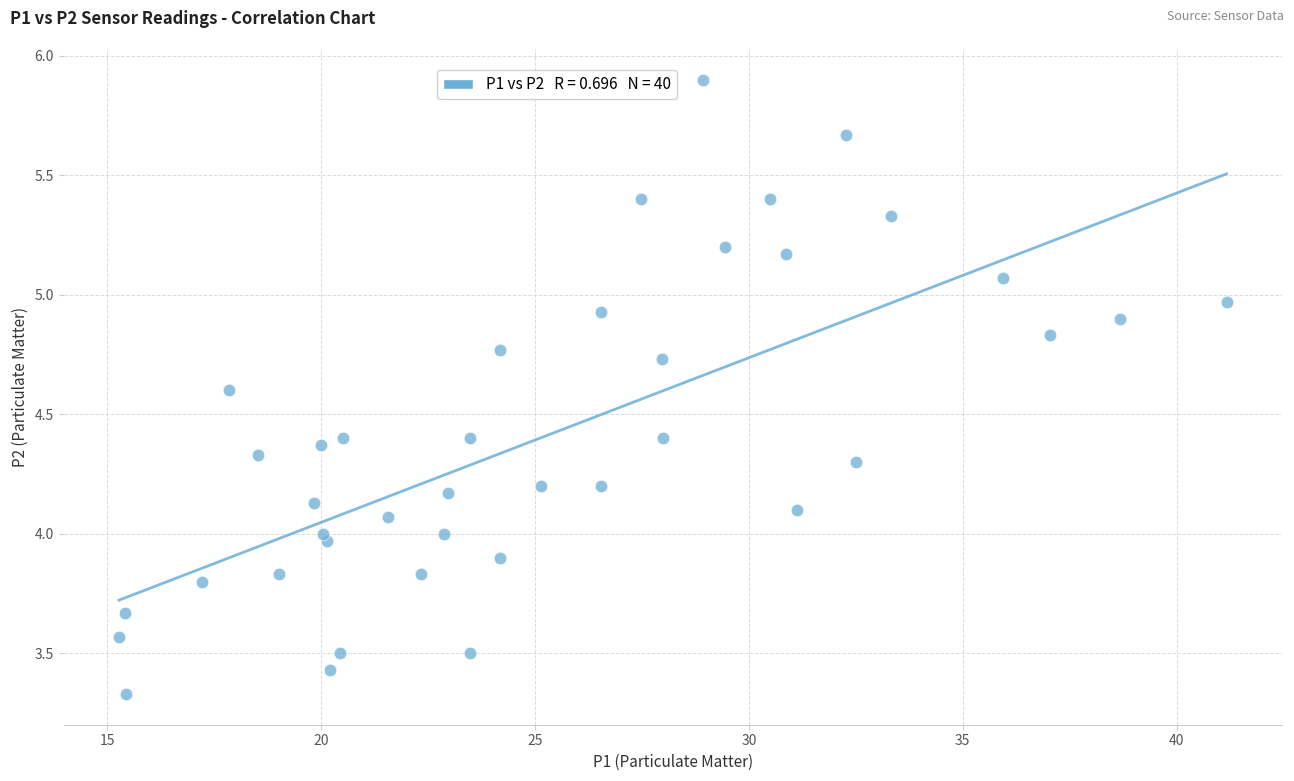

What is the range of X values (max minus min)?

25.9